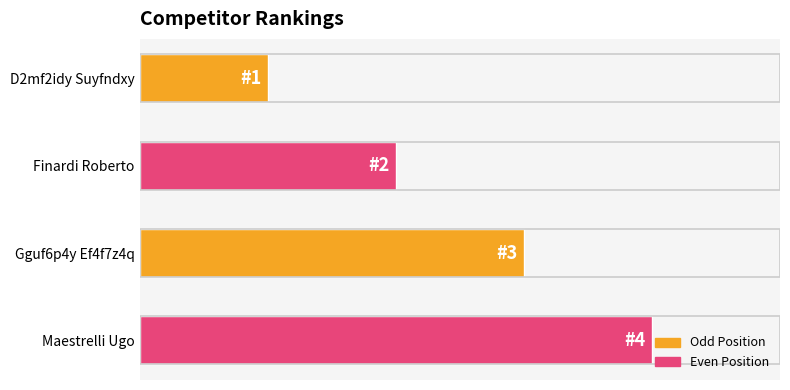

List the labels in order of value, smallest first.

D2mf2idy Suyfndxy, Finardi Roberto, Gguf6p4y Ef4f7z4q, Maestrelli Ugo